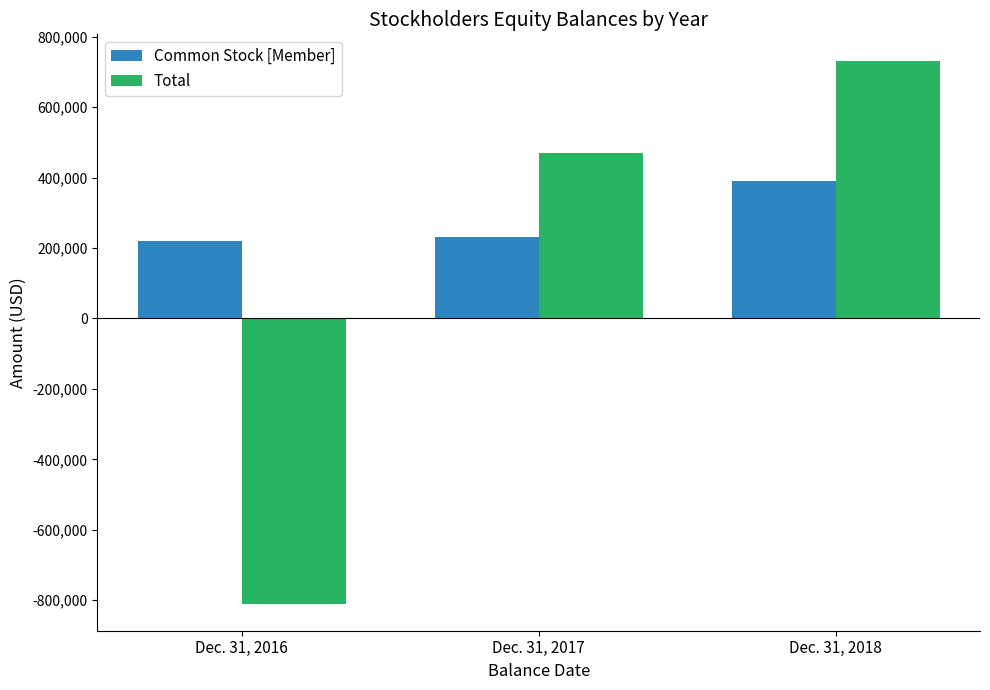

Reading left to right, transcribe all the data shown in this chart.

Common Stock [Member]: 219161	231565	391175
Total: -809899	470795	730079